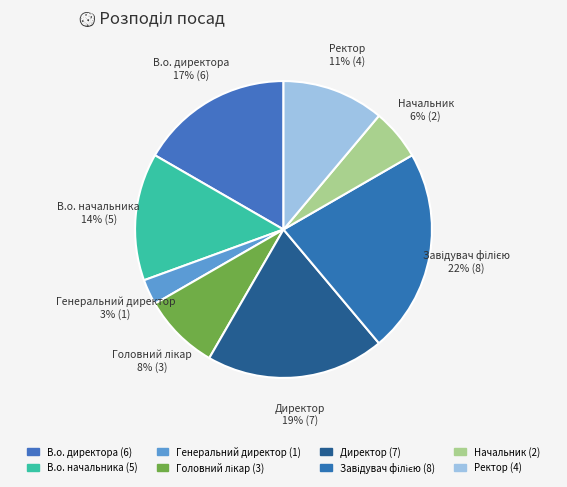

Do Ректор and В.о. директора together represent more than half of the pie?

No